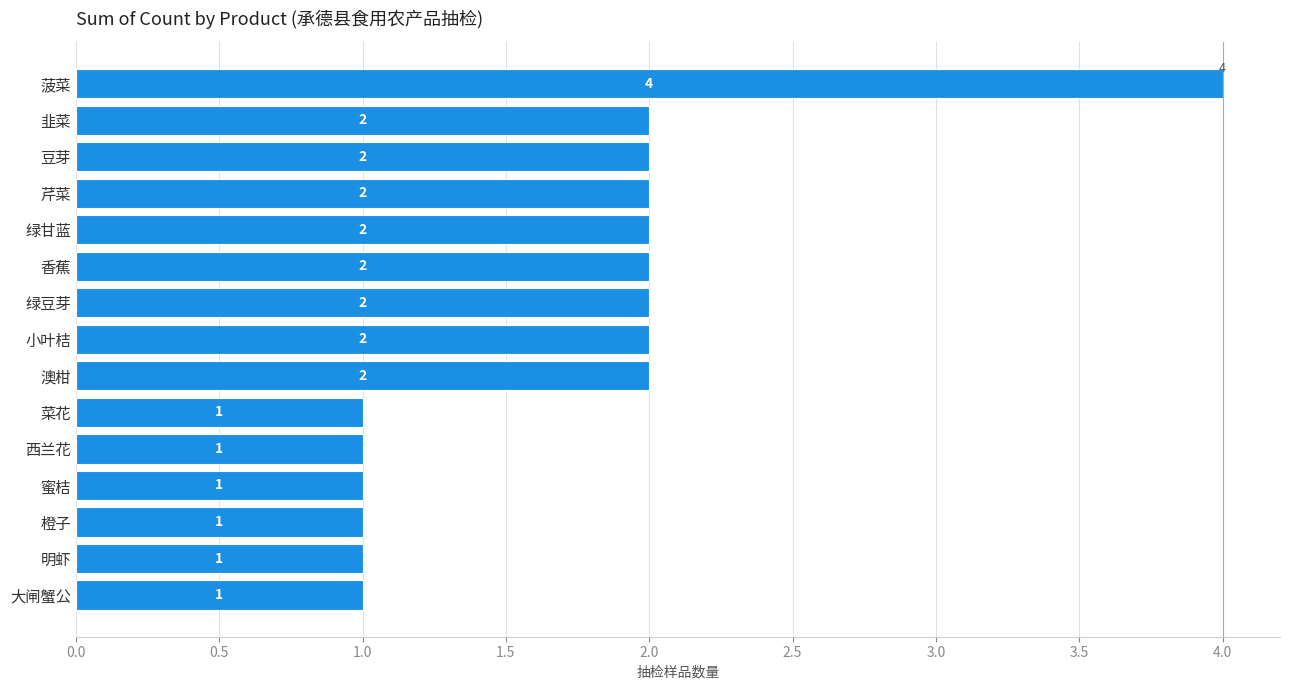

Reading top to bottom, list all the values displayed in this chart.

4	2	2	2	2	2	2	2	2	1	1	1	1	1	1